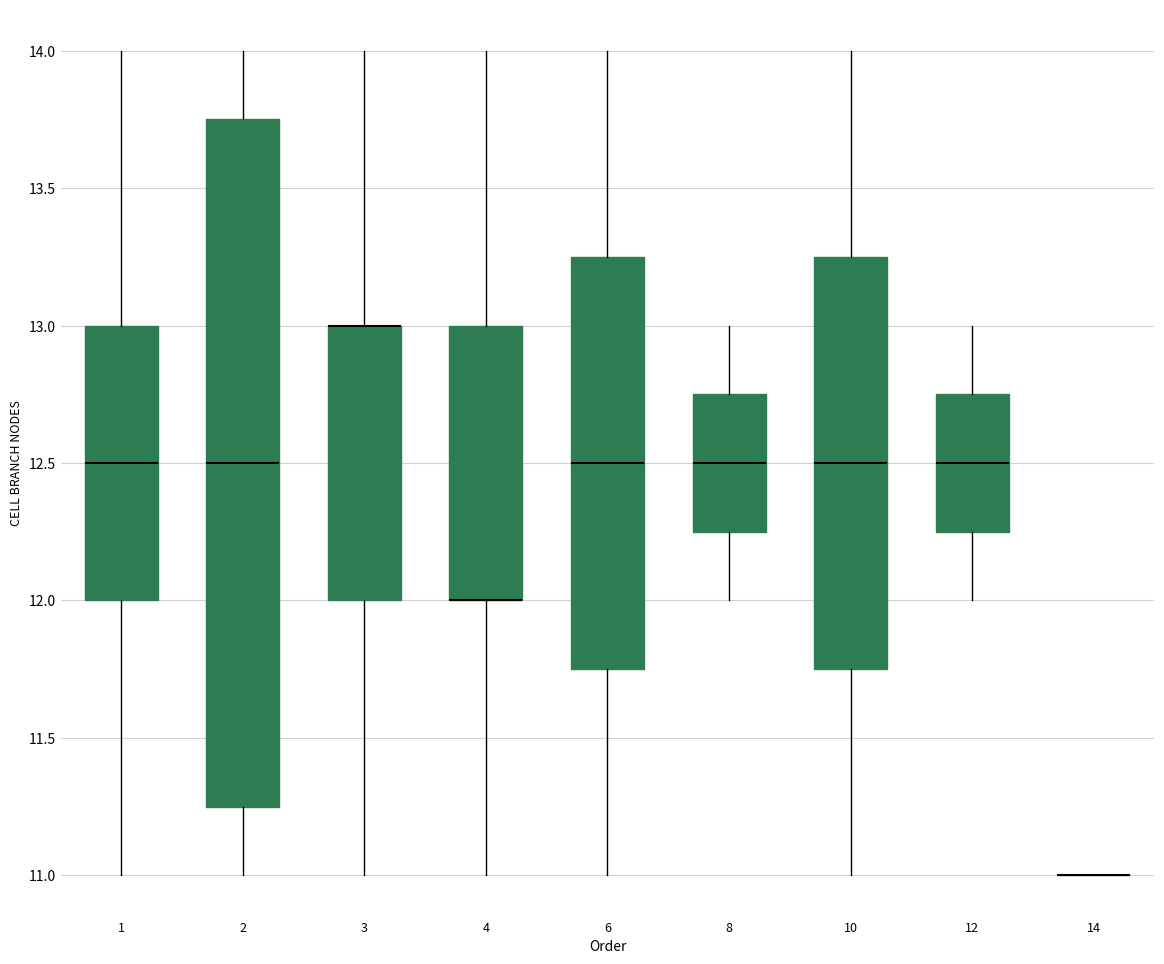

Where is the lower edge of the box at x = 12 on the y-axis? The values are not printed on the chart, so give them approximately, as read against the axis.

12.25